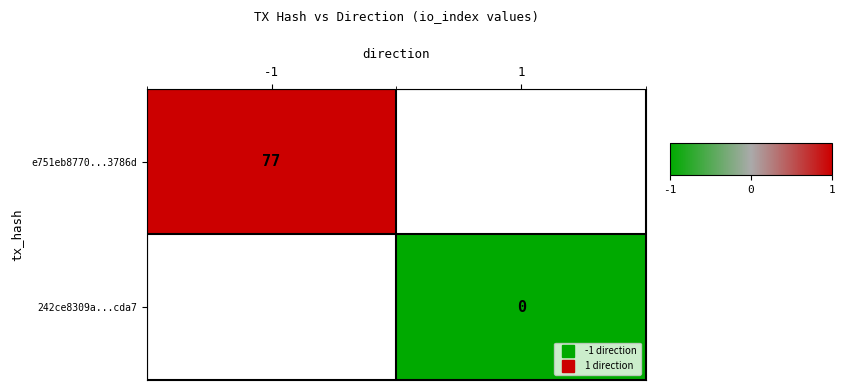

Which label corresponds to the smallest value in the chart?

1